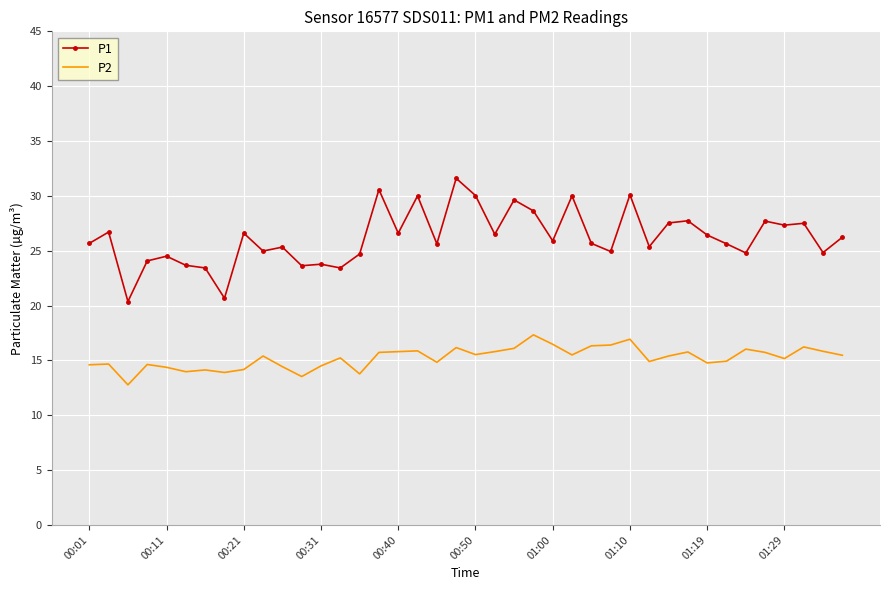

What is the sum of all P2 values?

609.1